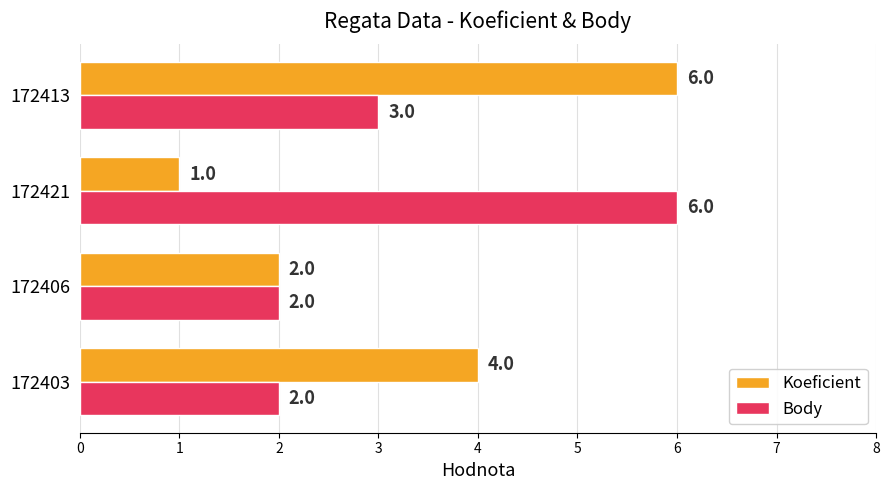

The Body series shows 6 at 172421. True or false?

True